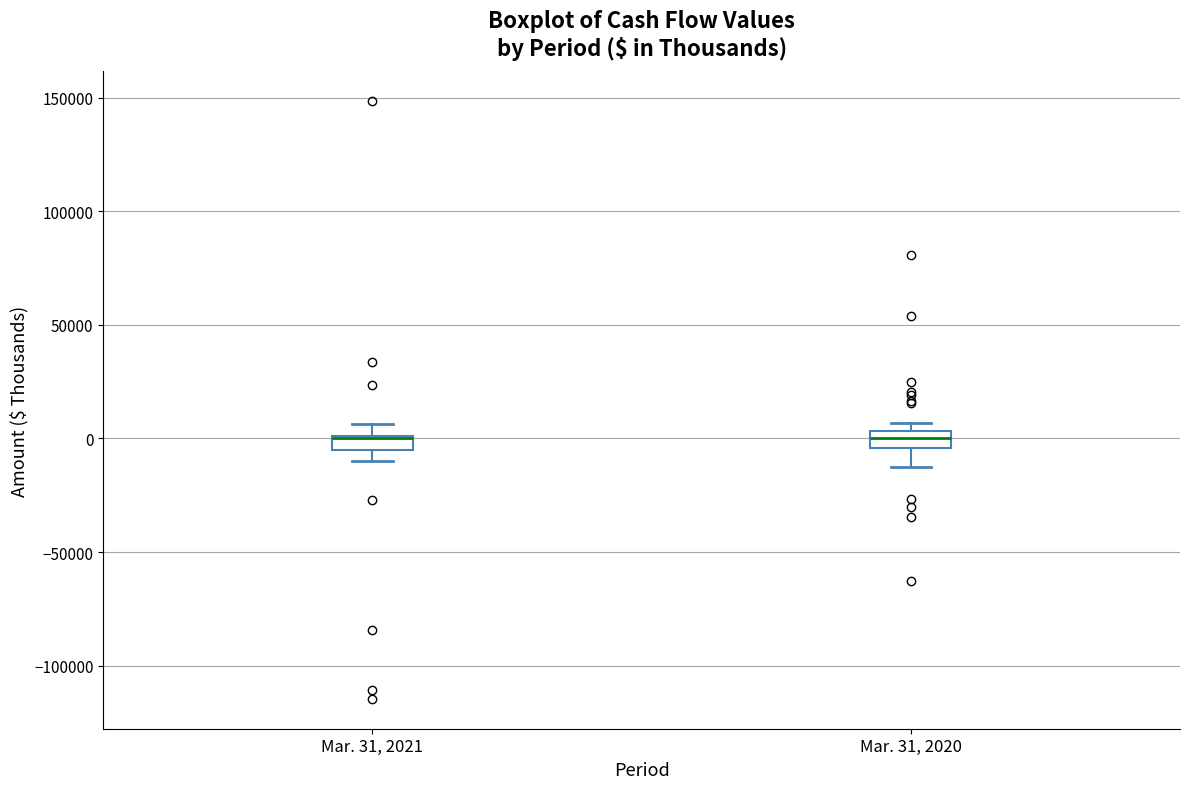

Where is the upper edge of the box for Mar. 31, 2021 on the y-axis? The values are not printed on the chart, so give them approximately, as read against the axis.

0